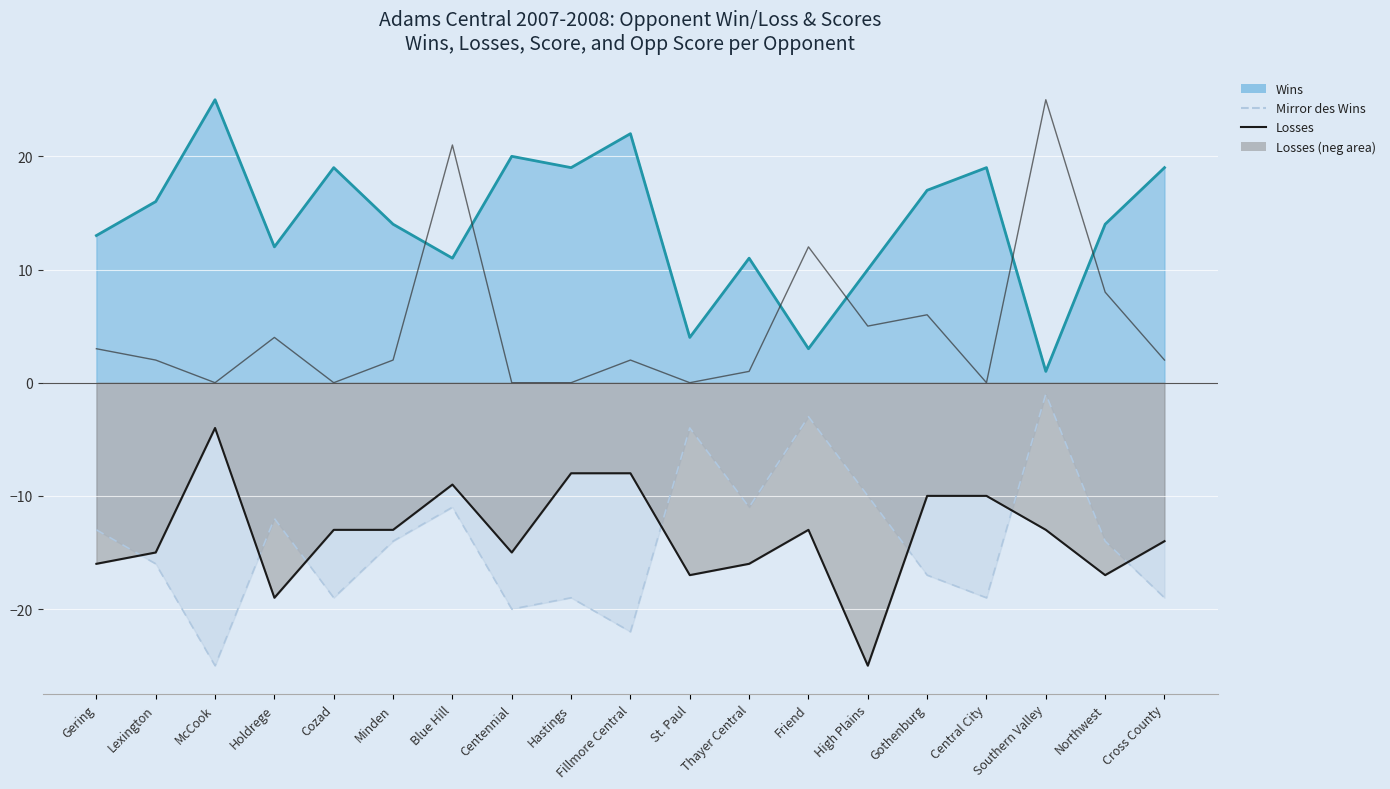

How many lines are shown in the chart?

4